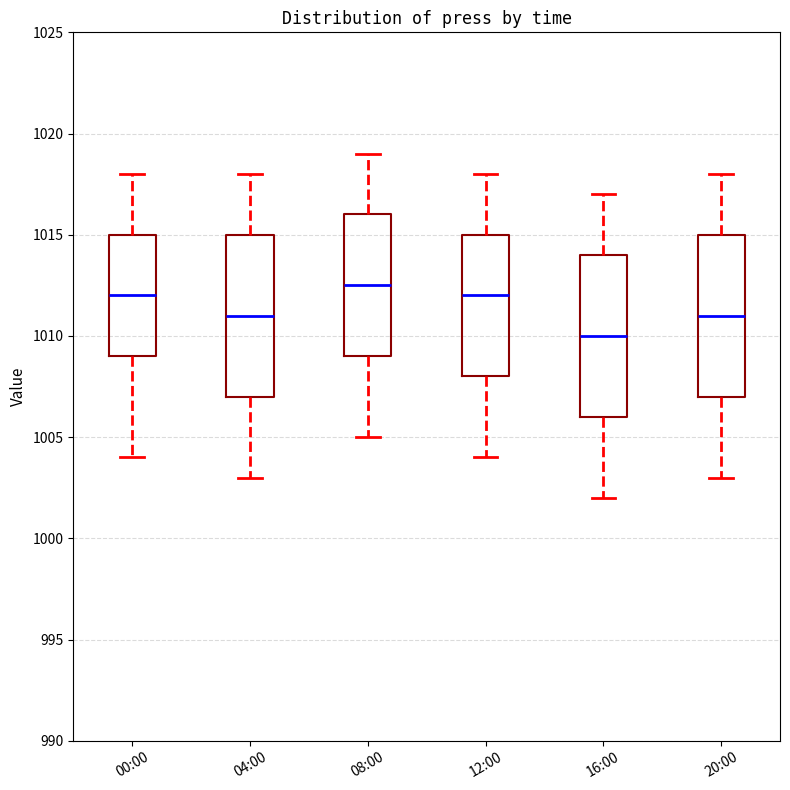

Where does the lower whisker of the box for 04:00 end on the y-axis? The values are not printed on the chart, so give them approximately, as read against the axis.

1003.0